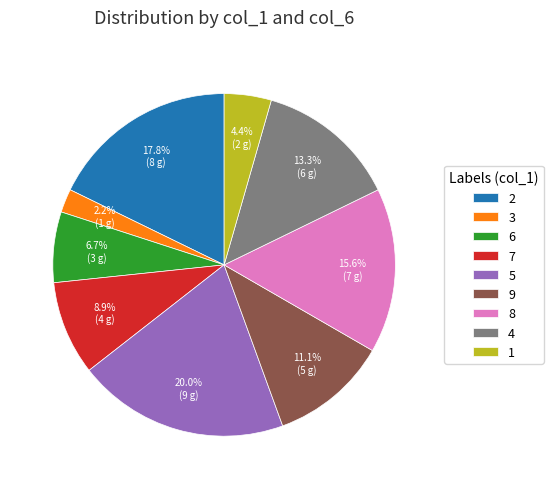

To the nearest percent, what portion does 4 represent?

13%